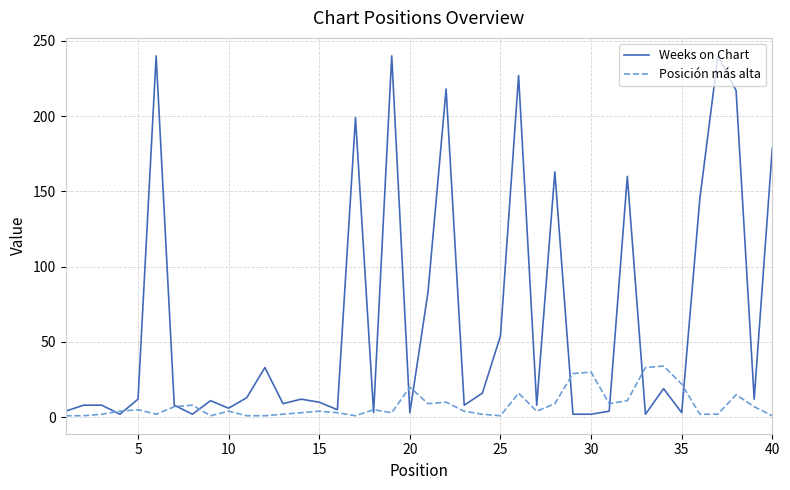

Rank the series by their average value, from highest to lowest.

Weeks on Chart, Posición más alta